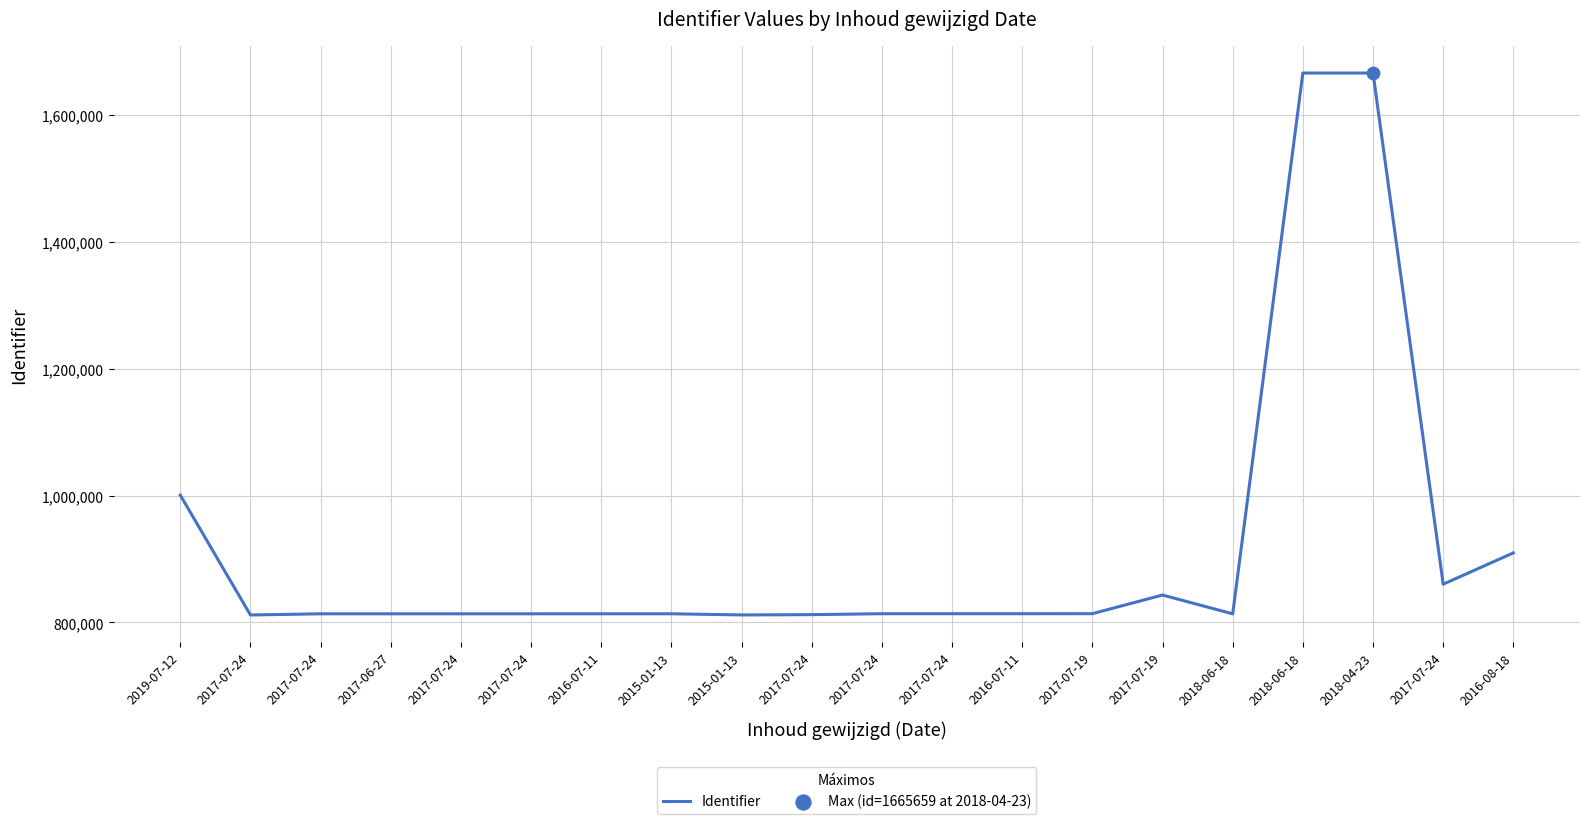

Does the chart have visible grid lines?

Yes